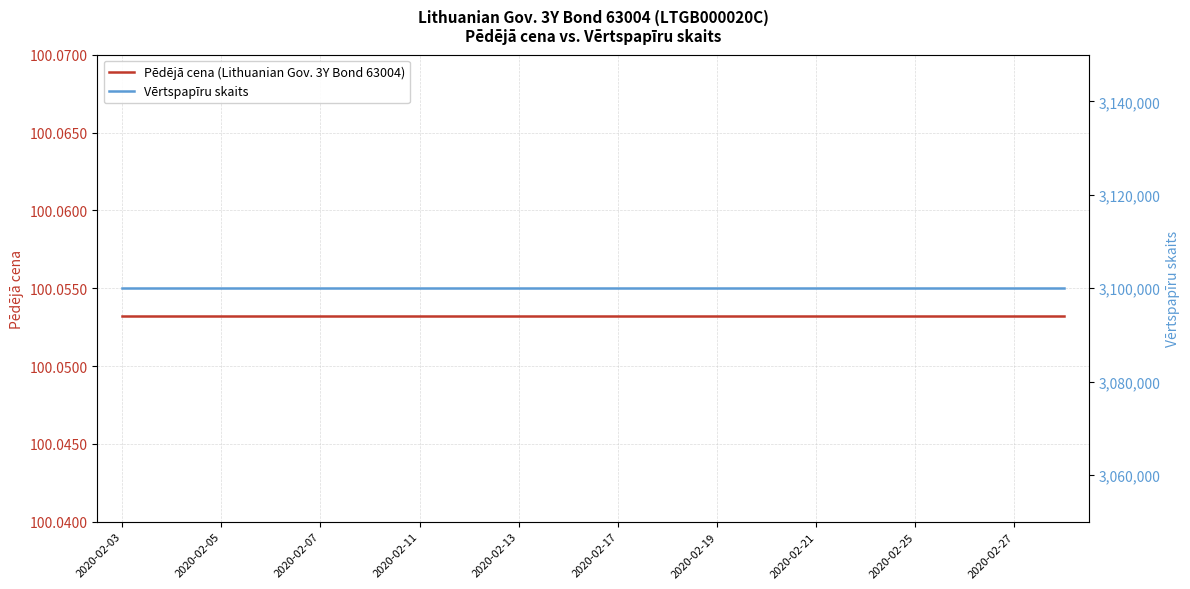

List the series in order of their peak value, lowest first.

Pēdējā cena (Lithuanian Gov. 3Y Bond 63004), Vērtspapīru skaits